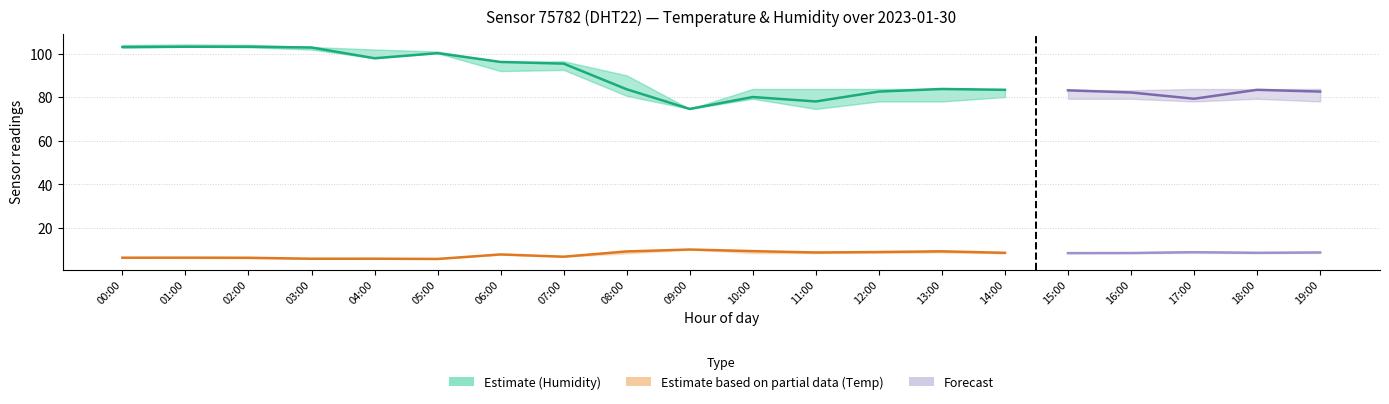

How many data points in humidity are above 83?

13